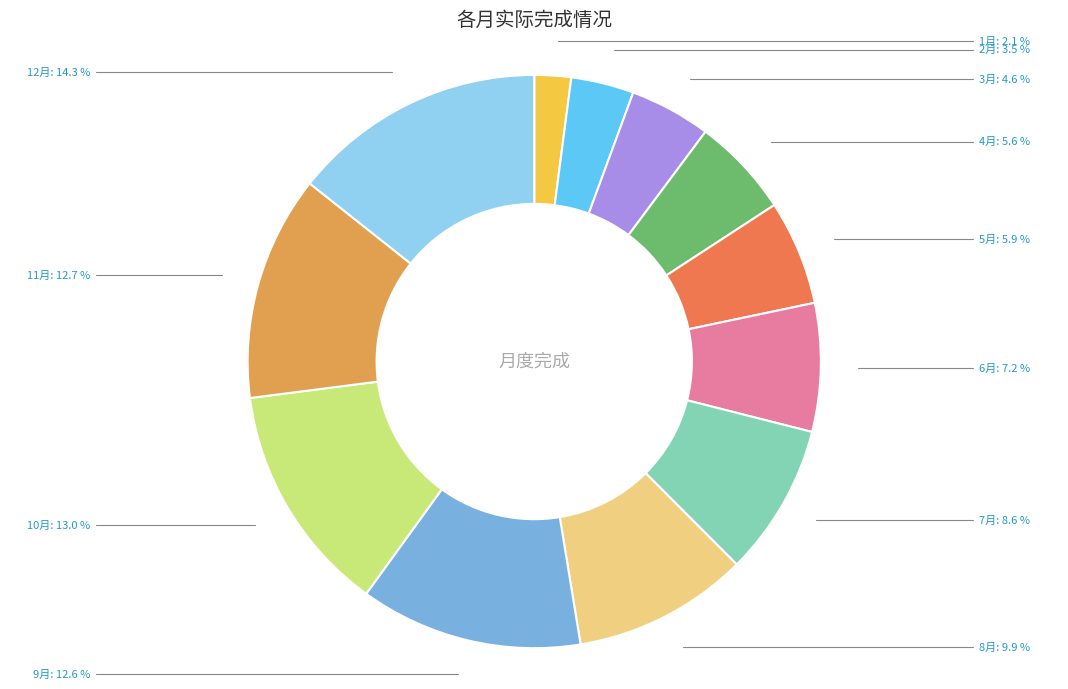

Approximately how many times larger is the value at 8月 compared to 11月?

0.8